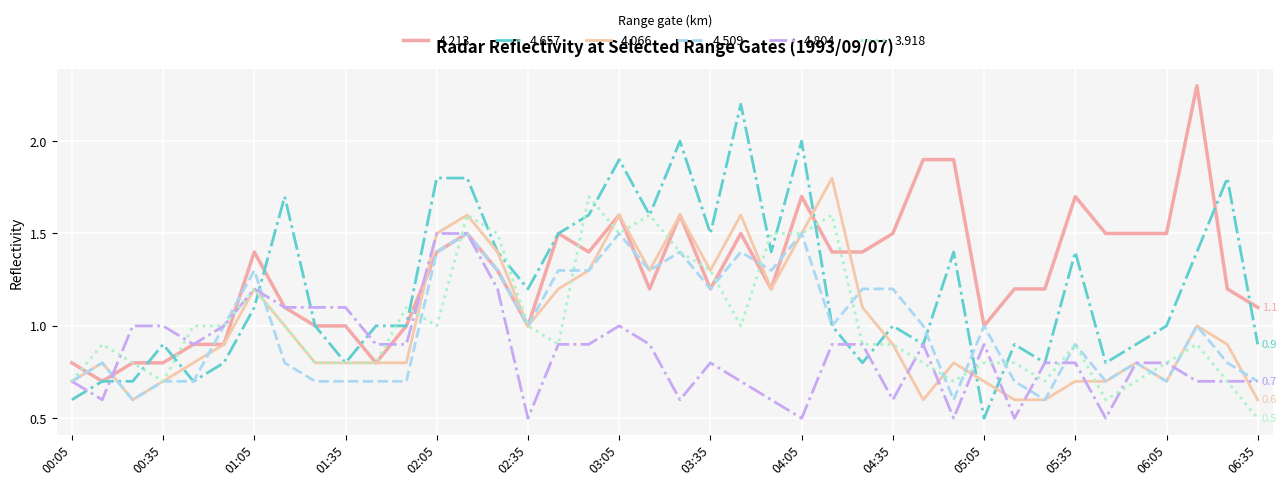

Rank the categories by 4.213 value from lowest to highest.

00:15, 00:05, 00:25, 00:35, 01:45, 00:45, 00:55, 01:25, 01:35, 01:55, 02:35, 05:05, 01:15, 06:35, 03:15, 03:35, 03:55, 05:15, 05:25, 06:25, 02:25, 01:05, 02:05, 02:55, 04:15, 04:25, 02:15, 02:45, 03:45, 04:35, 05:45, 05:55, 06:05, 03:05, 03:25, 04:05, 05:35, 04:45, 04:55, 06:15